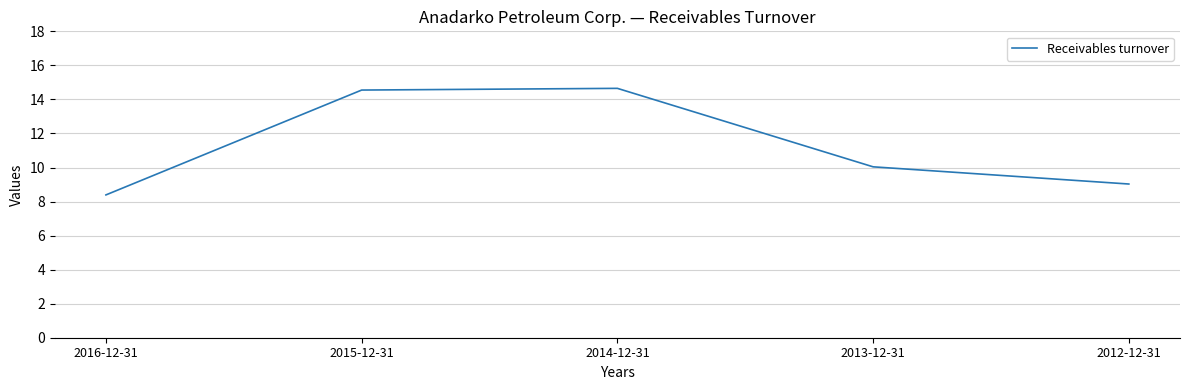

Where does the data first go above 10?

2015-12-31